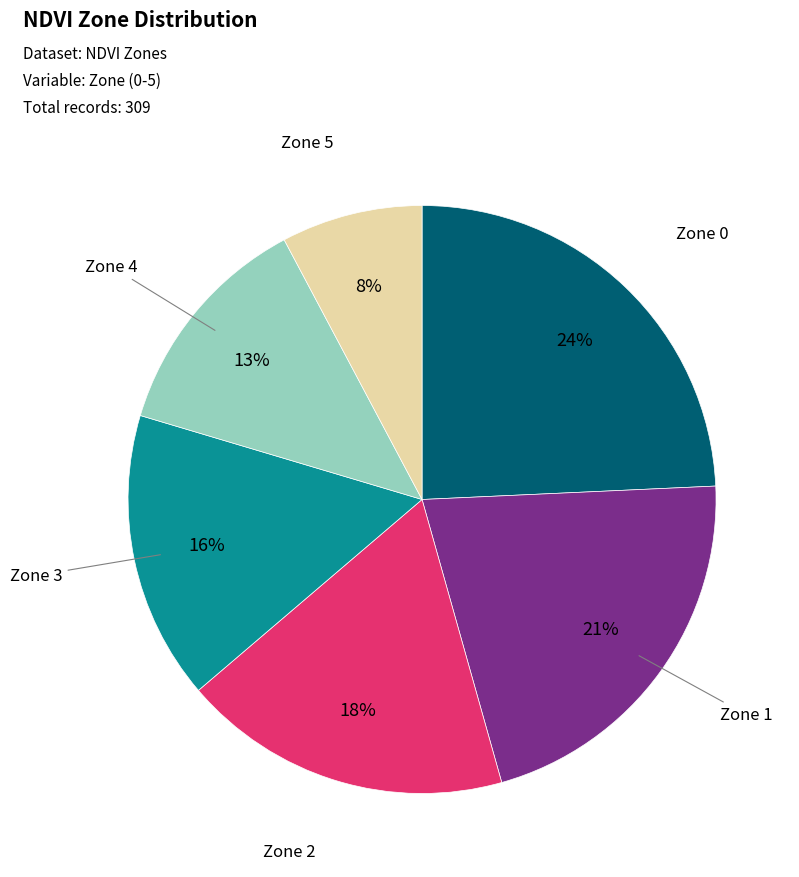

To the nearest percent, what is the average slice percentage?

17%